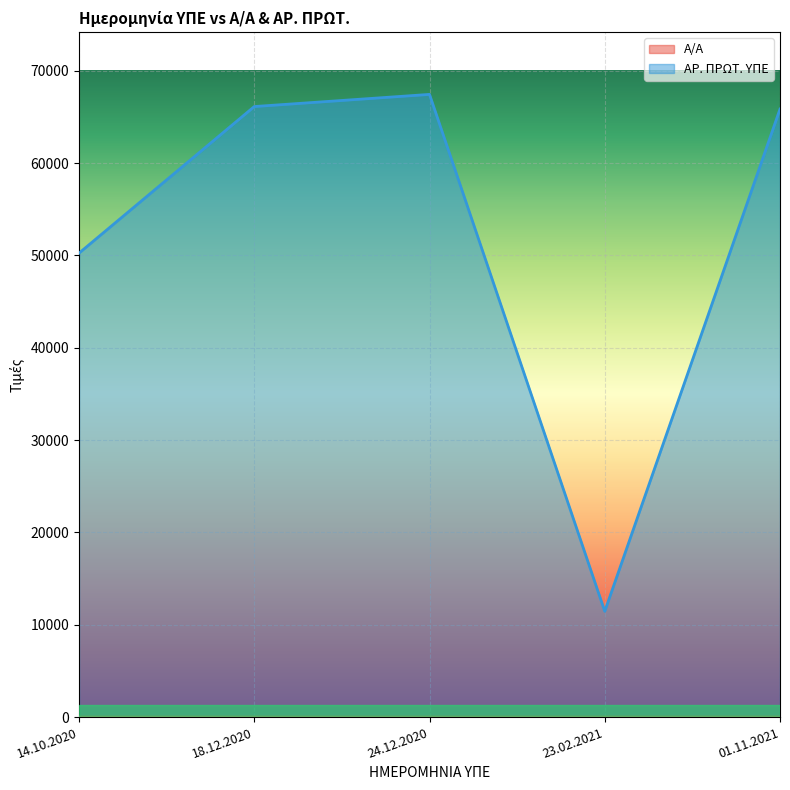

What position from the left is 23.02.2021?

4